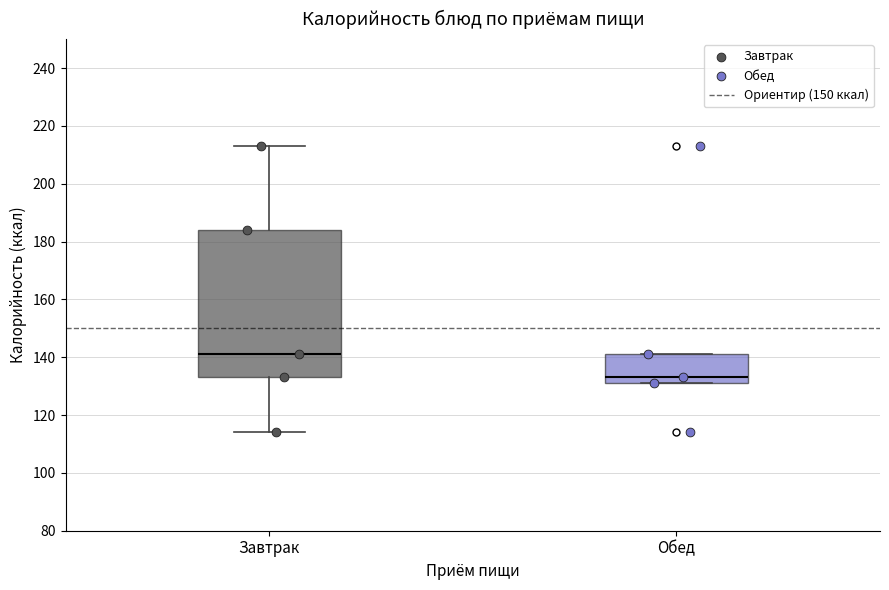

Reading left to right, transcribe this box plot: for each box, give where its median line is, the range the box spans, and where its two whiskers end, as read against the y-axis. The values are not printed on the chart, so give them approximately, as read against the axis.

Завтрак: median 142, box 134 to 184, whiskers 114 to 214
Обед: median 134, box 132 to 142, whiskers 132 to 142